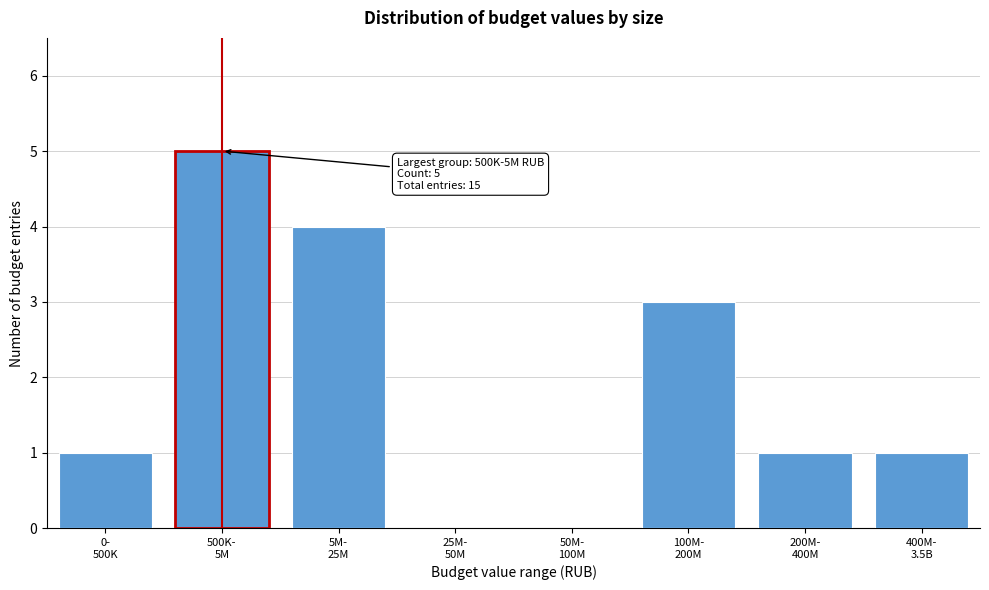

What is the greatest value displayed?

5